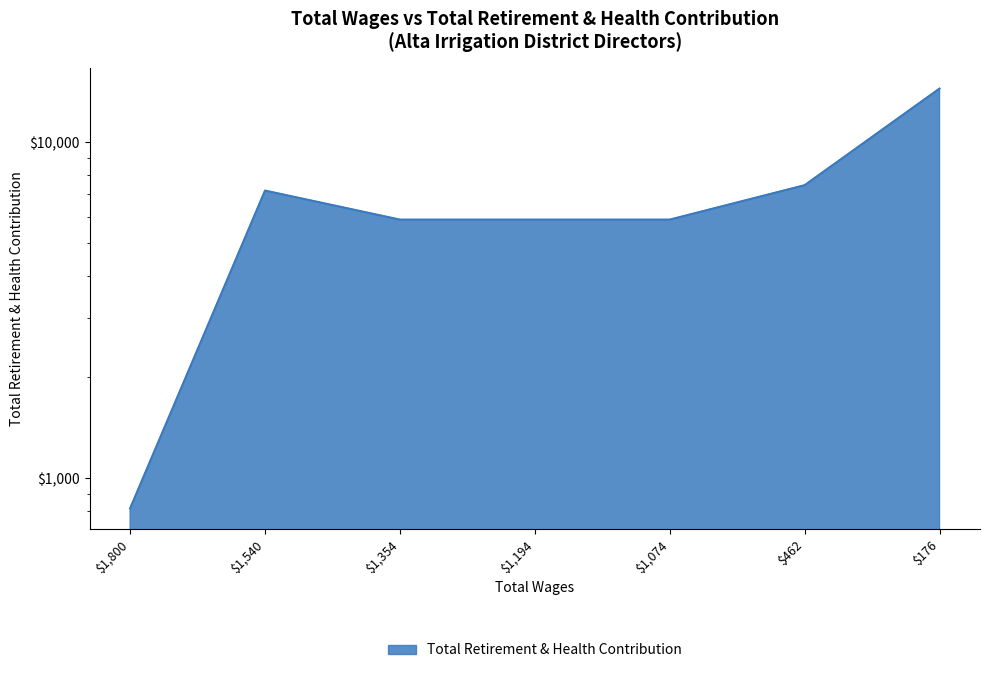

Where is the first local maximum?

1540.0